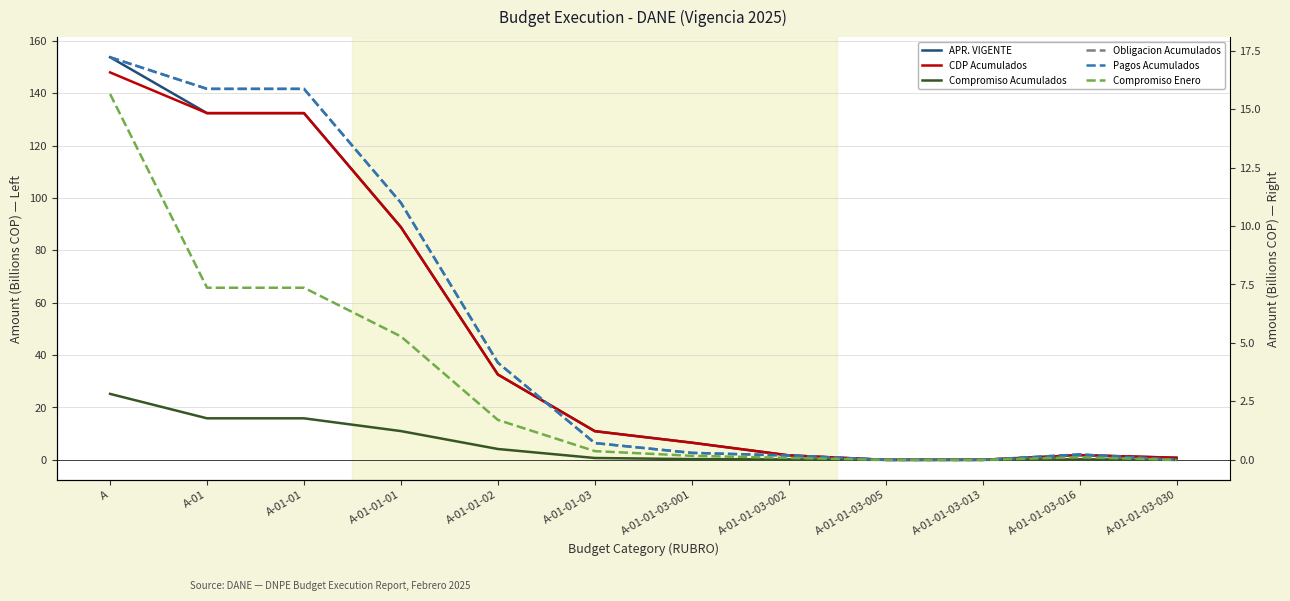

What are all the series names shown in the legend?

APR. VIGENTE, CDP Acumulados, Compromiso Acumulados, Obligacion Acumulados, Pagos Acumulados, Compromiso Enero